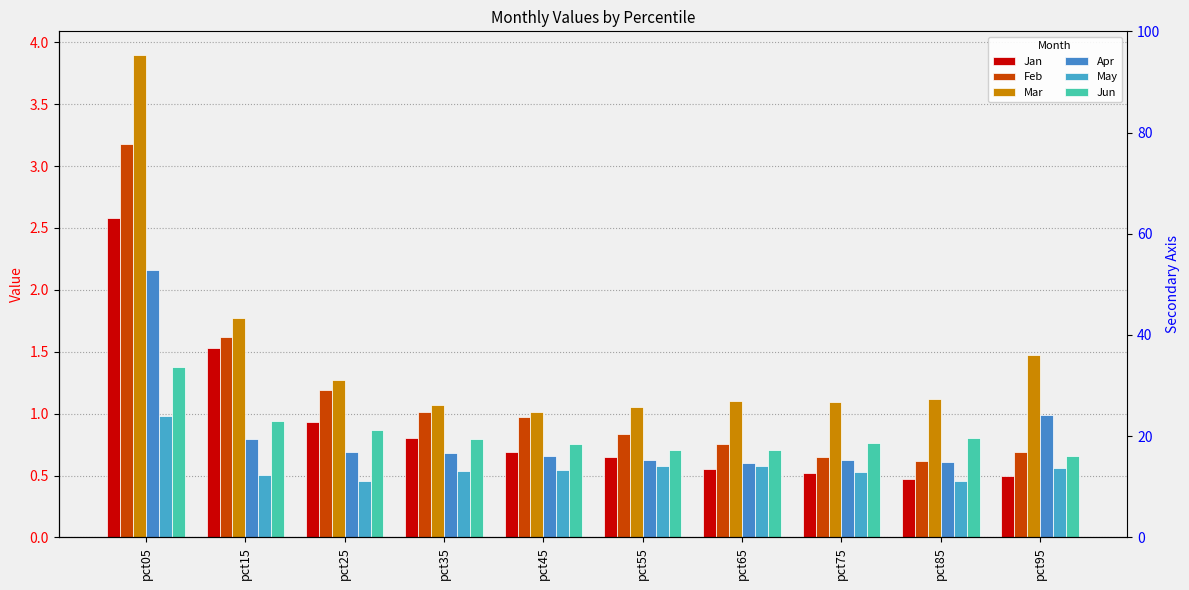

Reading right to left, what are all the values shown in this chart?

Jan: pct95=0.5	pct85=0.5	pct75=0.5	pct65=0.6	pct55=0.6	pct45=0.7	pct35=0.8	pct25=0.9	pct15=1.5	pct05=2.6
Feb: pct95=0.7	pct85=0.6	pct75=0.7	pct65=0.8	pct55=0.8	pct45=1.0	pct35=1.0	pct25=1.2	pct15=1.6	pct05=3.2
Mar: pct95=1.5	pct85=1.1	pct75=1.1	pct65=1.1	pct55=1.1	pct45=1.0	pct35=1.1	pct25=1.3	pct15=1.8	pct05=3.9
Apr: pct95=1.0	pct85=0.6	pct75=0.6	pct65=0.6	pct55=0.6	pct45=0.7	pct35=0.7	pct25=0.7	pct15=0.8	pct05=2.2
May: pct95=0.6	pct85=0.5	pct75=0.5	pct65=0.6	pct55=0.6	pct45=0.5	pct35=0.5	pct25=0.5	pct15=0.5	pct05=1.0
Jun: pct95=0.7	pct85=0.8	pct75=0.8	pct65=0.7	pct55=0.7	pct45=0.8	pct35=0.8	pct25=0.9	pct15=0.9	pct05=1.4